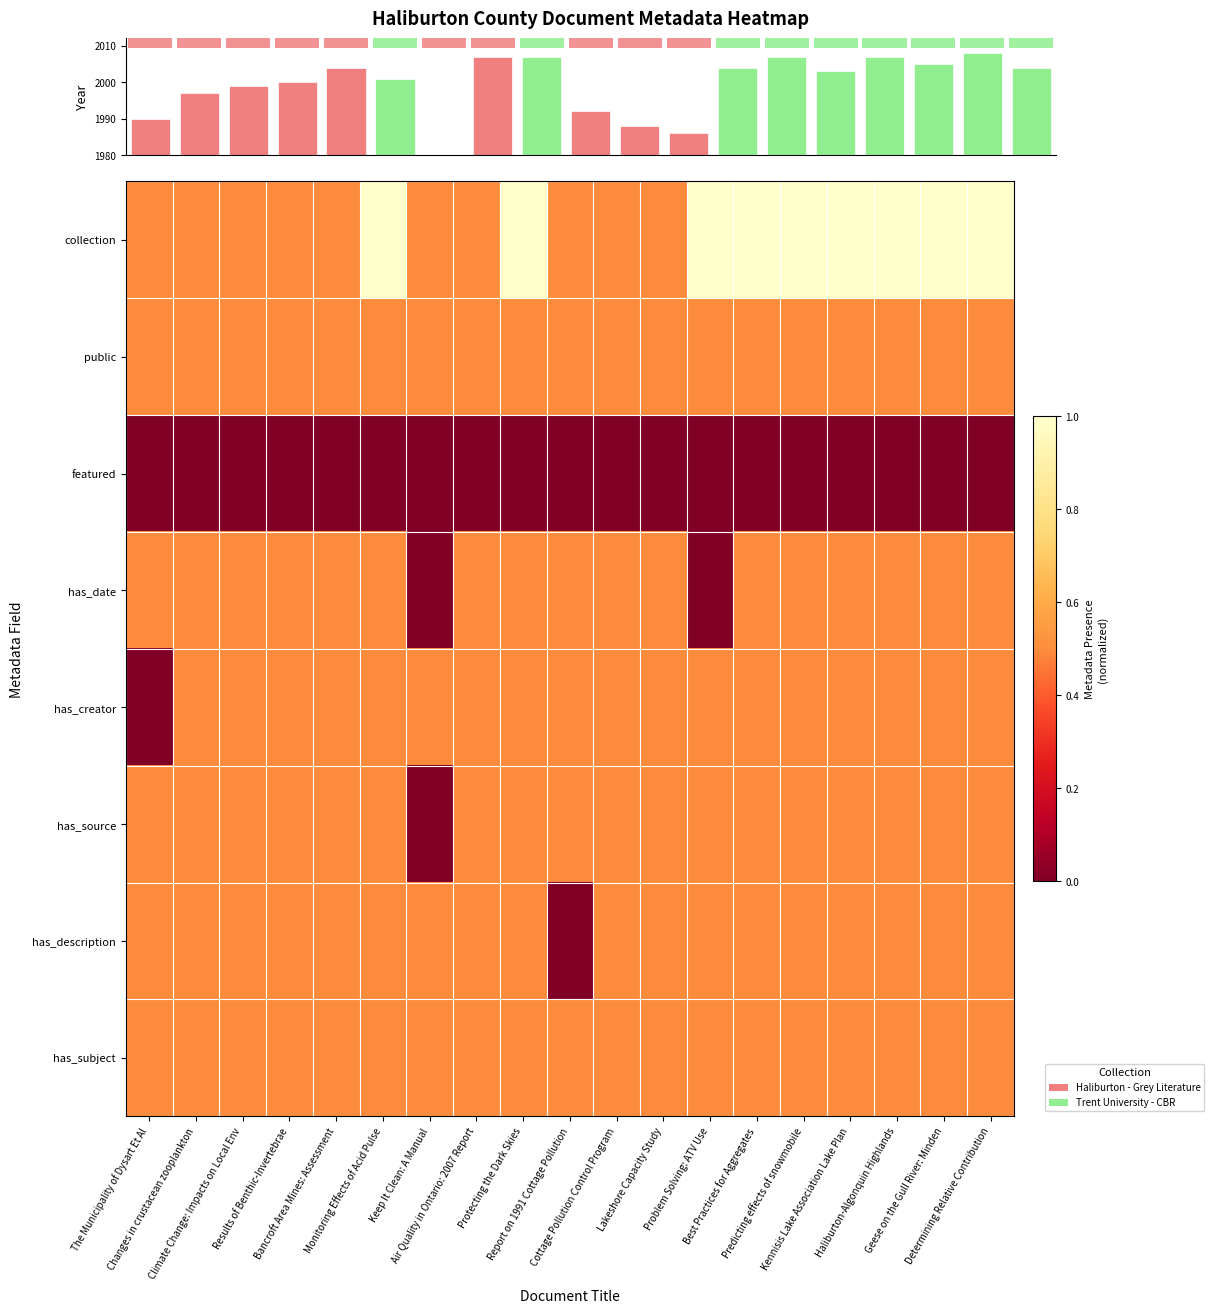

Which series changed the most between Protecting the Dark Skies and Predicting effects of snowmobile?

collection